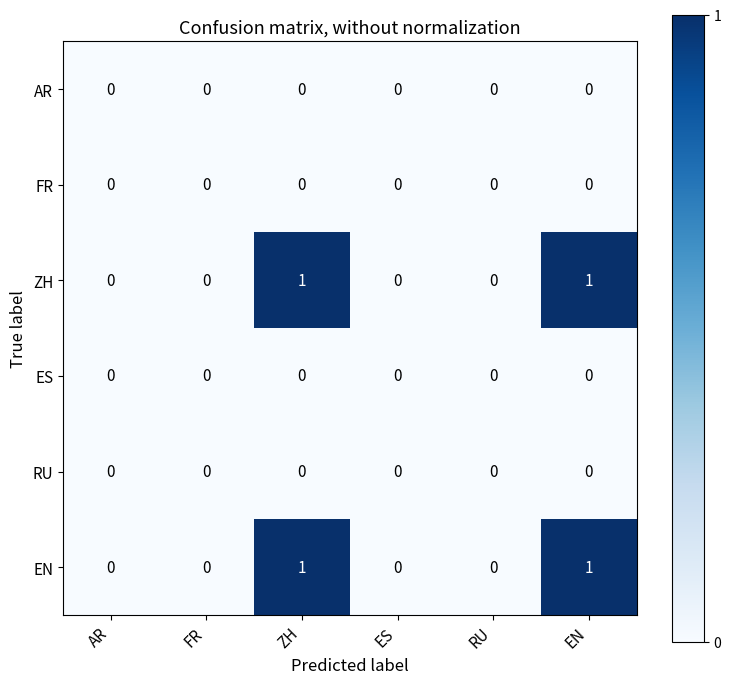

True or false: ZH has a value of 2 at EN.

False